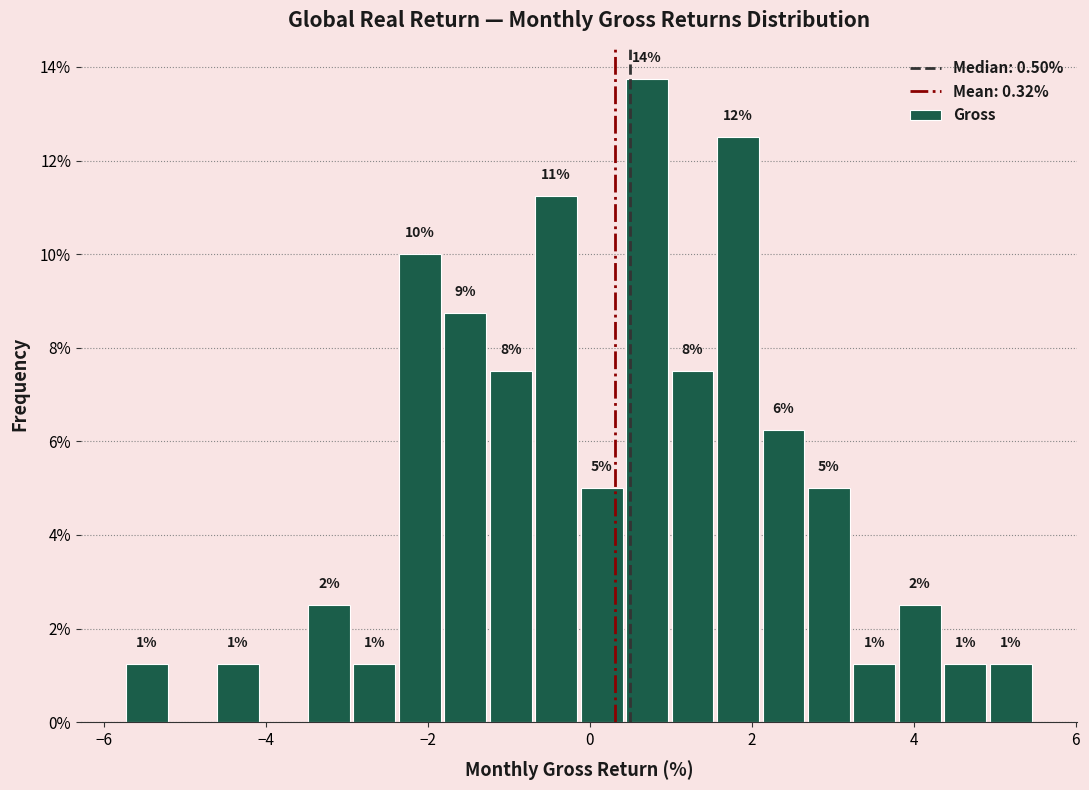

Around what value on the x-axis is the tallest bar? Give the approximate position of its centre, as read against the axis.

0.8